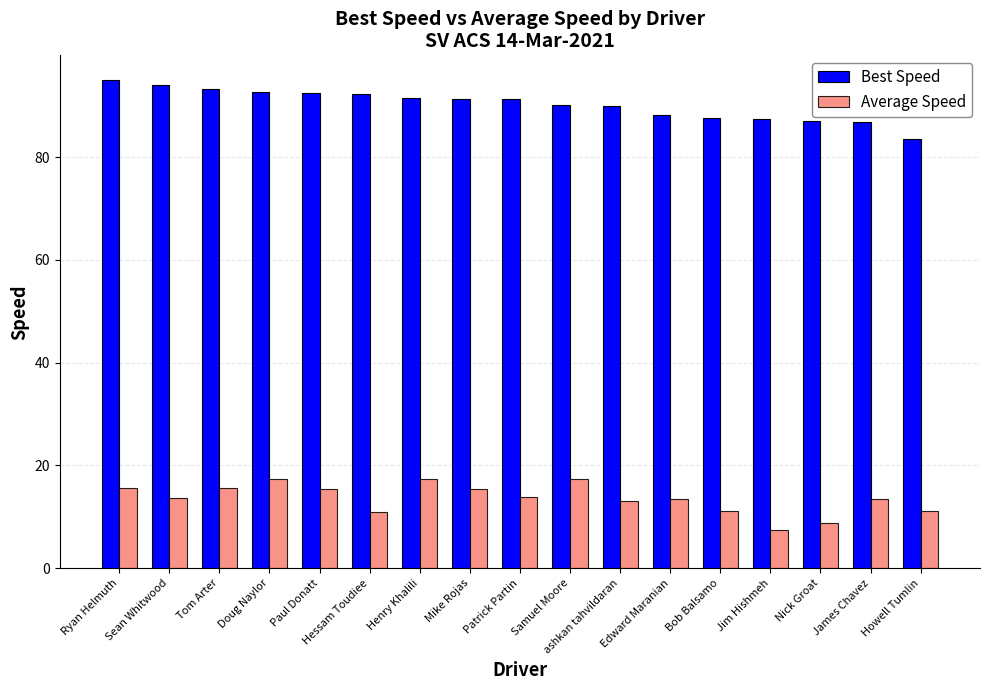

Which series has the largest total across all categories?

Best Speed